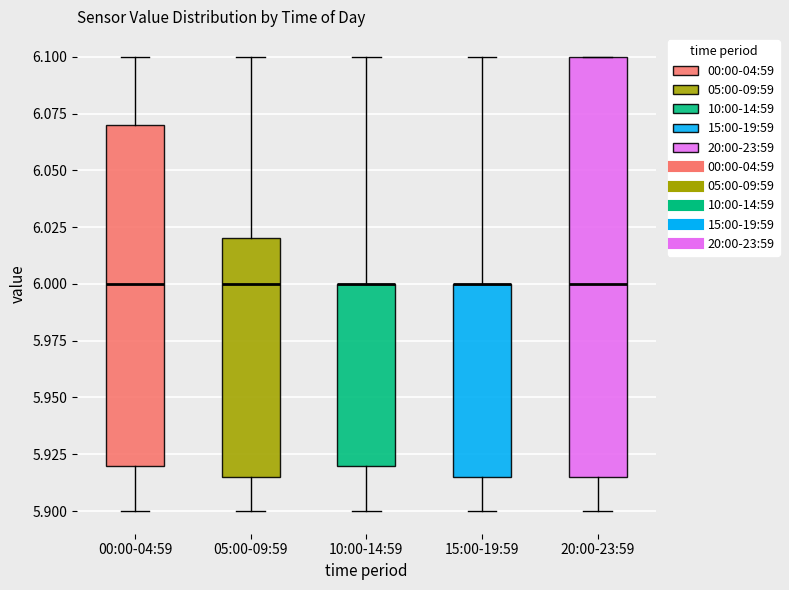

Which box is the tallest, from its lower edge to its upper edge?

20:00-23:59